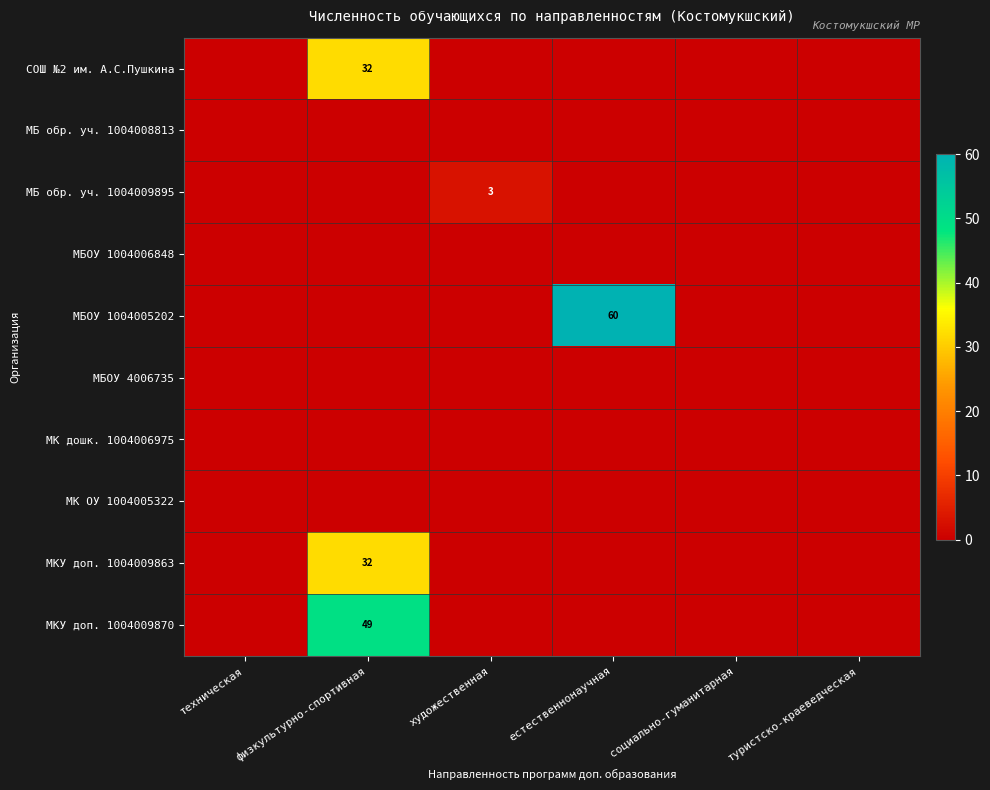

Between физкультурно-спортивная and естественнонаучная, which series saw the biggest shift?

МБОУ 1004005202